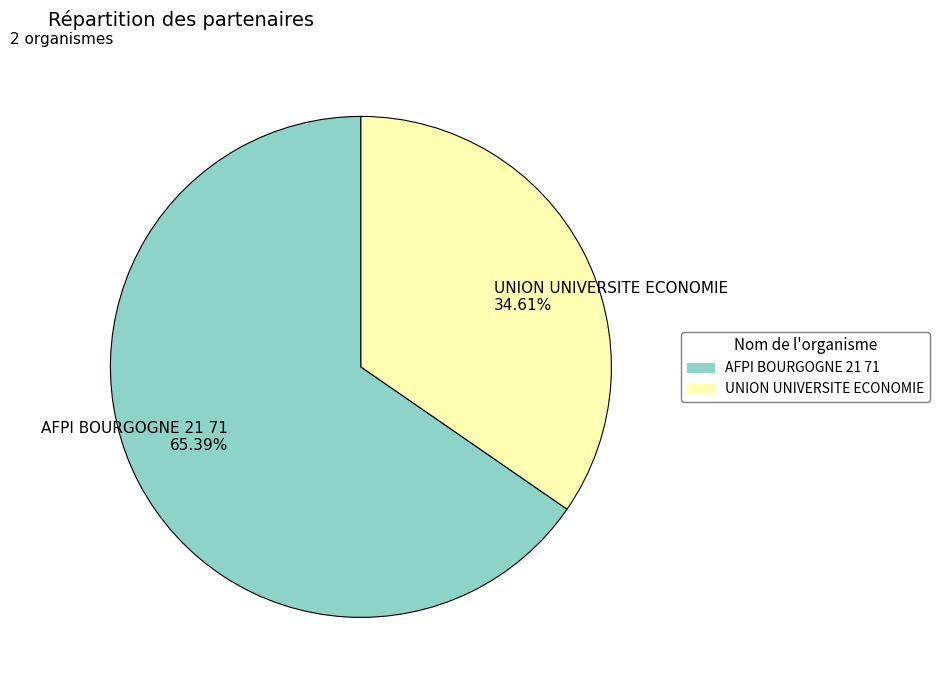

How many slices are in this pie chart?

2